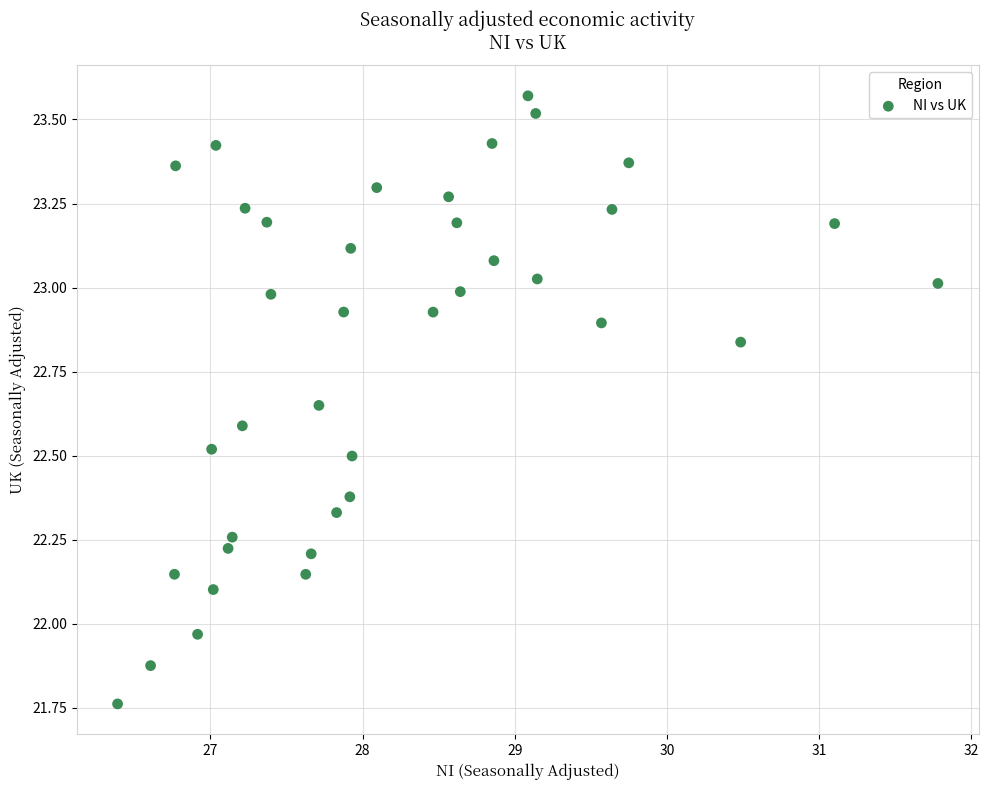

What is the range of X values (max minus min)?

5.4